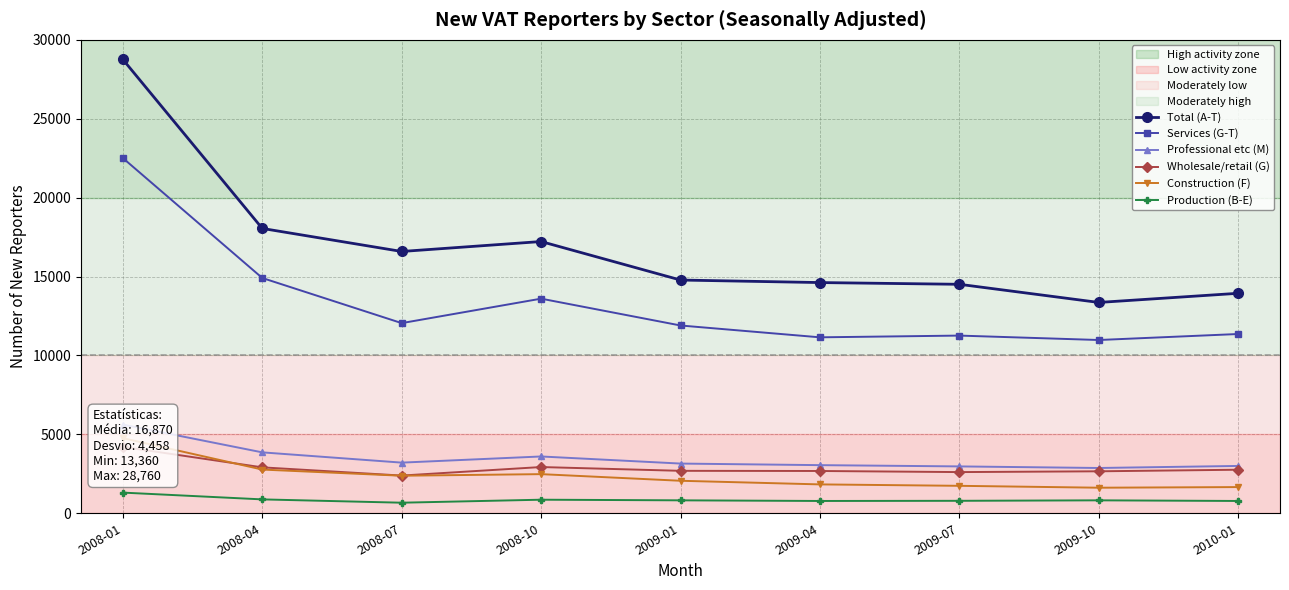

How many interior local peaks does the Total (A-T) series have?

1